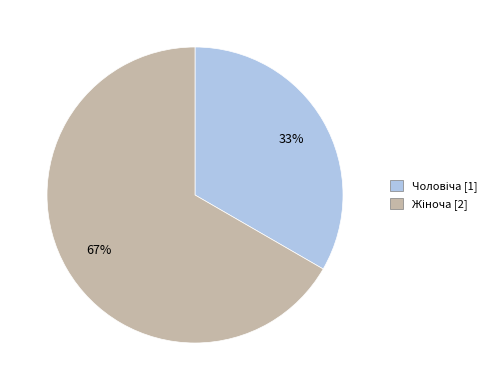

Is there any slice that represents more than half of the pie?

Yes